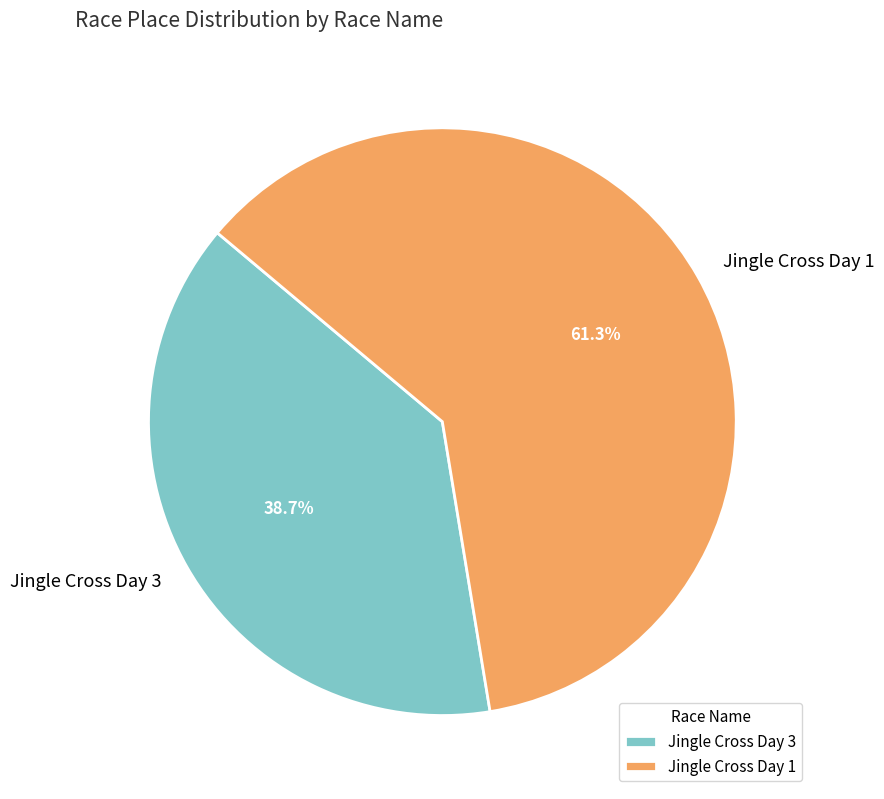

What is the majority slice?

Jingle Cross Day 1